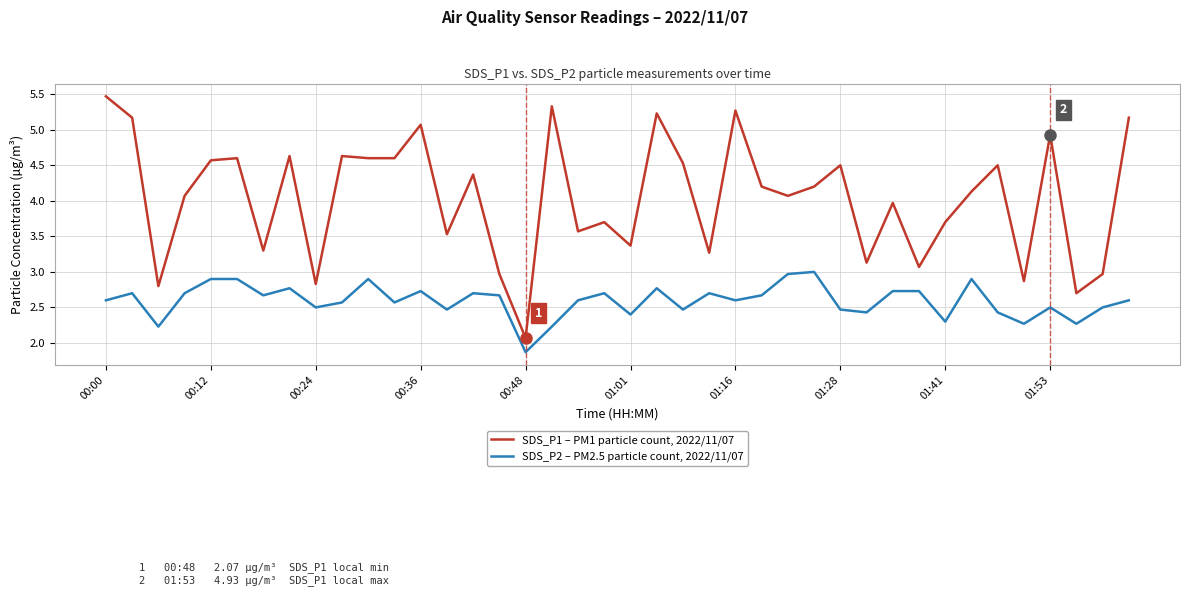

Which series has the largest total across all categories?

SDS_P1 – PM1 particle count, 2022/11/07